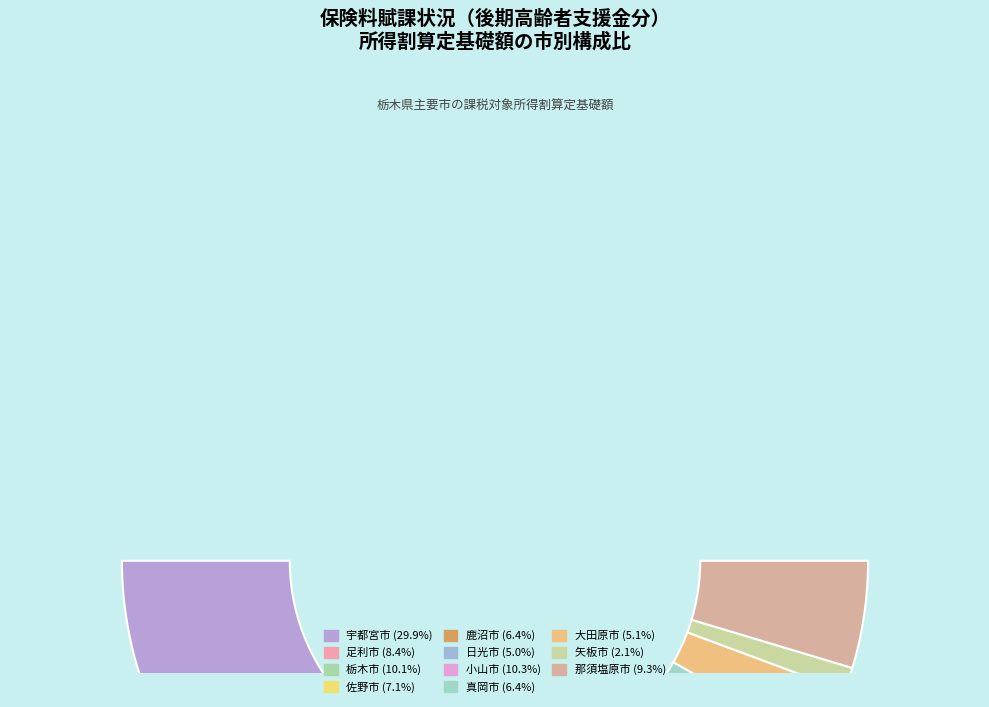

To the nearest percent, what percentage of the pie is 足利市?

8%